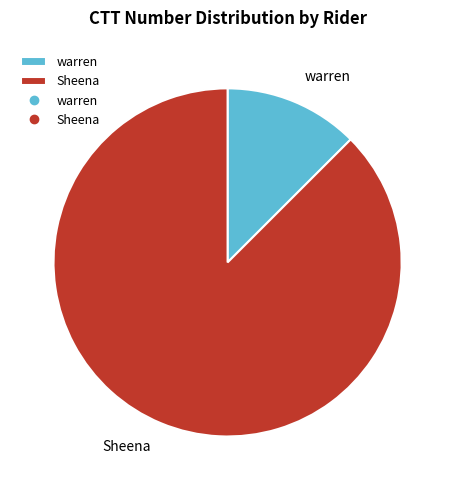

Between Sheena and warren, which is larger?

Sheena